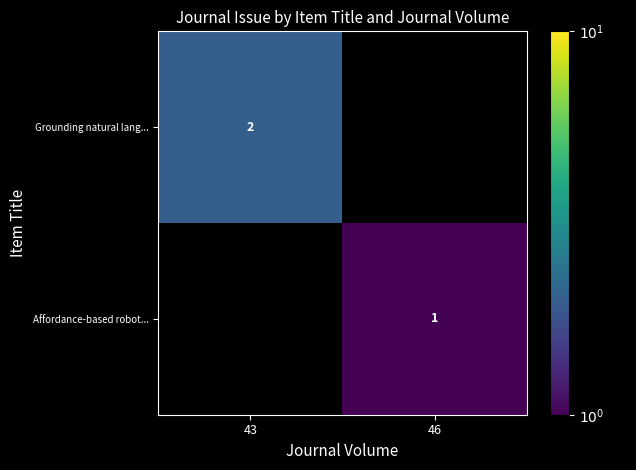

Is it true that Grounding natural lang... equals 2 at 43?

True